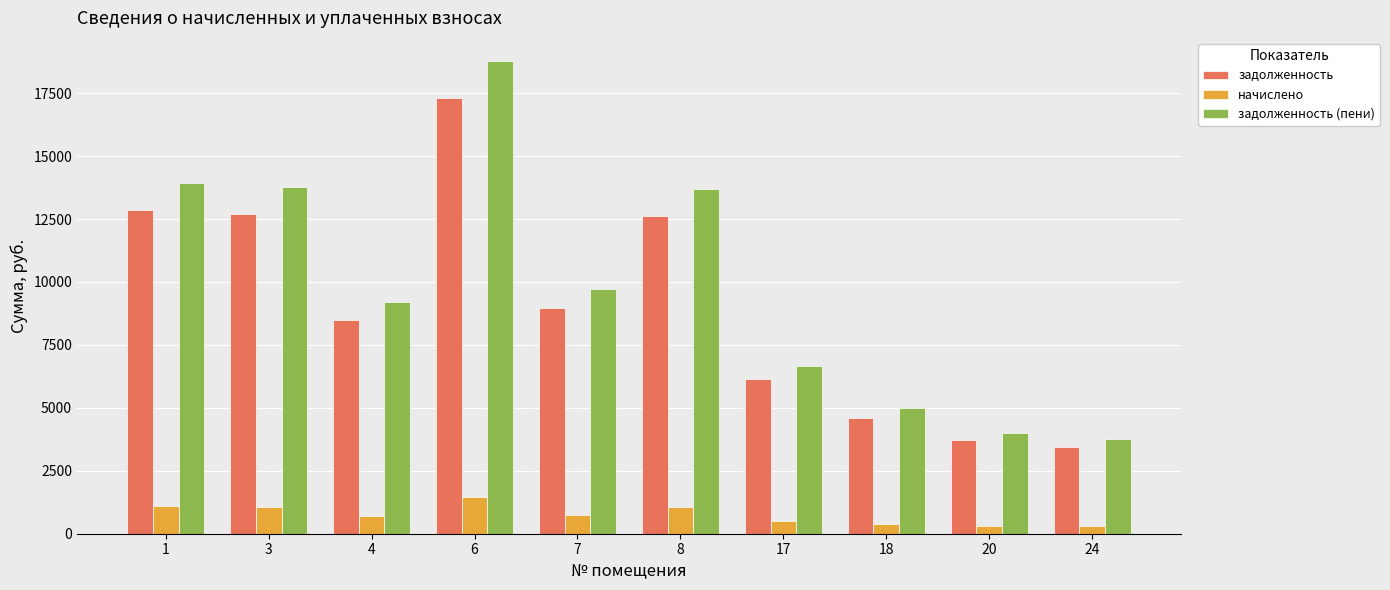

Which series changed the most between 8 and 18?

задолженность (пени)